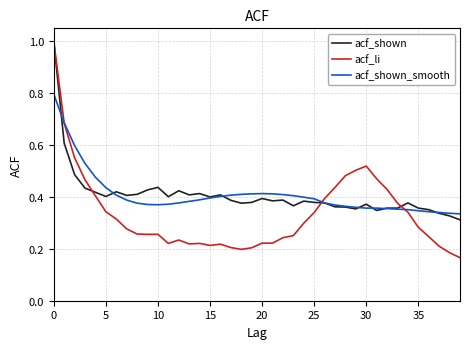

What is the greatest value displayed?

1.0